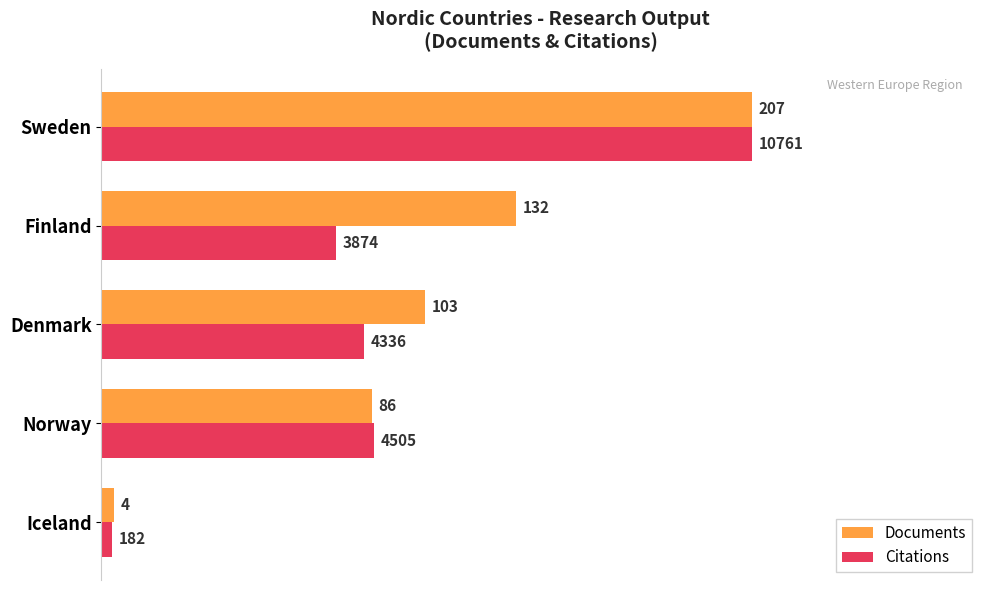

The Documents series shows 207.0 at Sweden. True or false?

True